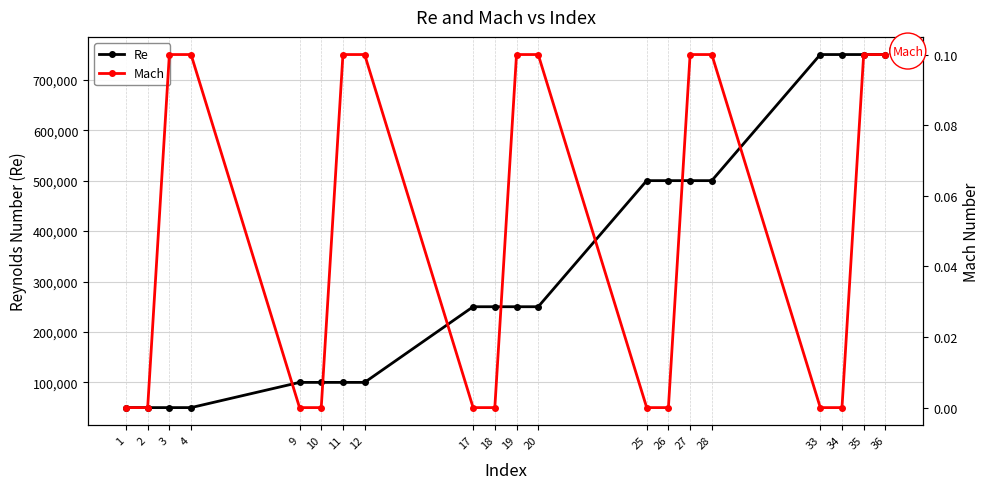

The value of Re at 20 is 250000.0. True or false?

True